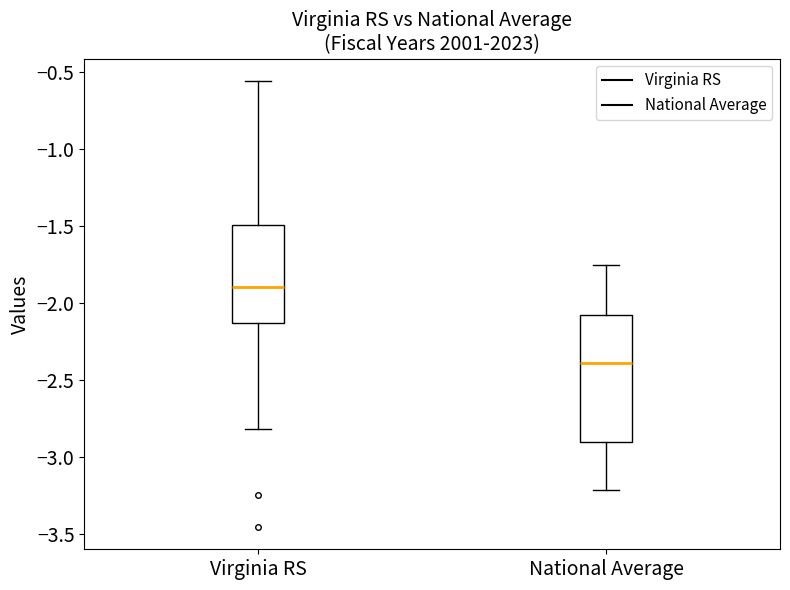

Reading left to right, transcribe this box plot: for each box, give where its median line is, the range the box spans, and where its two whiskers end, as read against the y-axis. The values are not printed on the chart, so give them approximately, as read against the axis.

Virginia RS: median -1.90, box -2.15 to -1.50, whiskers -2.80 to -0.55
National Average: median -2.40, box -2.90 to -2.10, whiskers -3.20 to -1.75